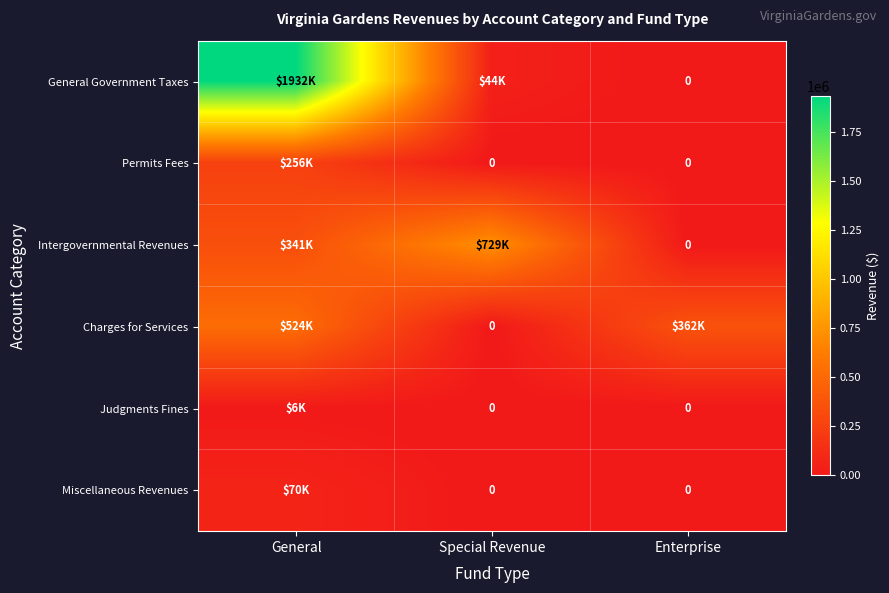

At which category is the sum across all series the highest?

General